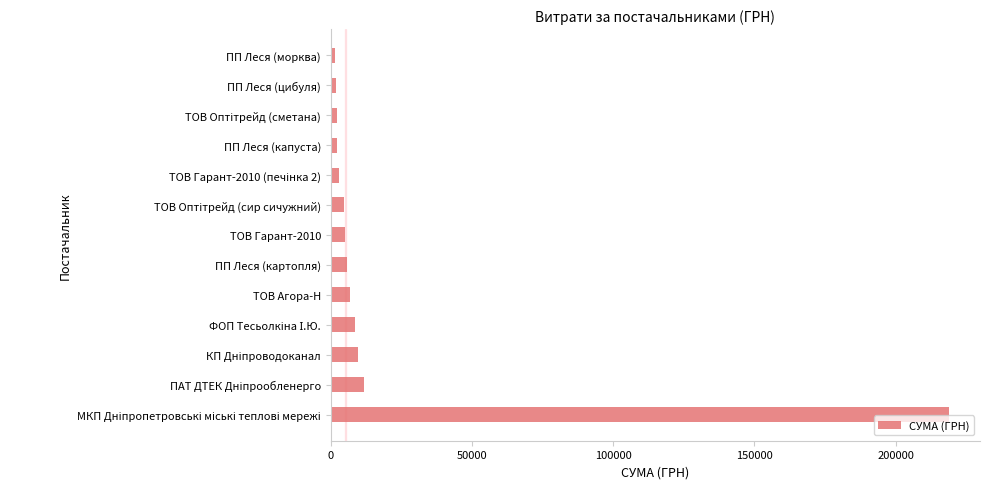

What is the approximate value at ПП Леся (картопля)?

5709.6